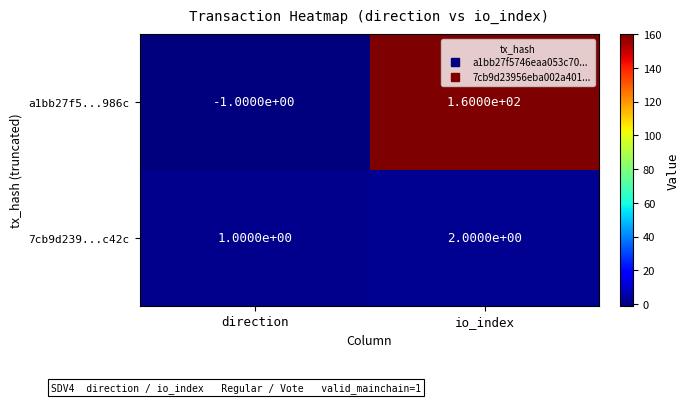

Which series has the widest spread of values?

a1bb27f5...986c